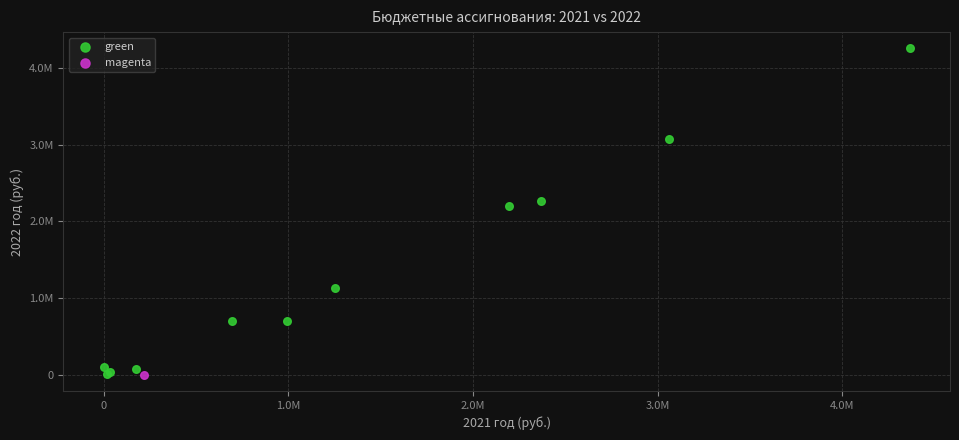

What are all the series names shown in the legend?

green, magenta